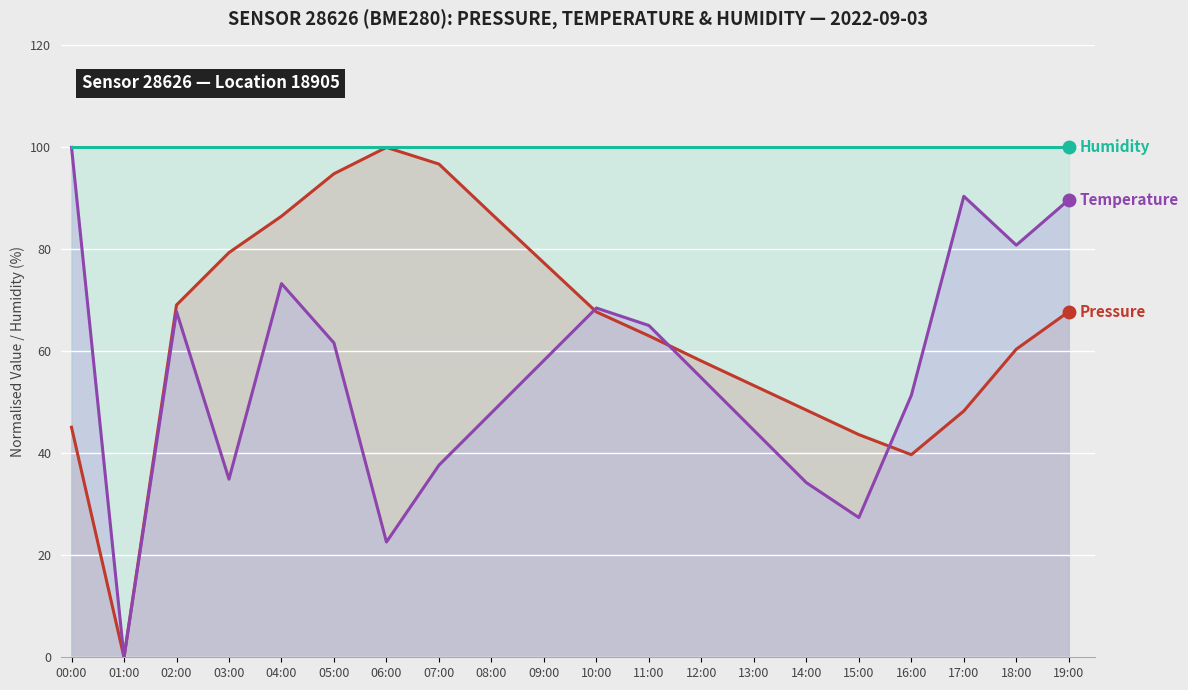

Rank the series by their maximum value, from lowest to highest.

Pressure (normalised 0-100), Temperature (normalised 0-100), Humidity (%)